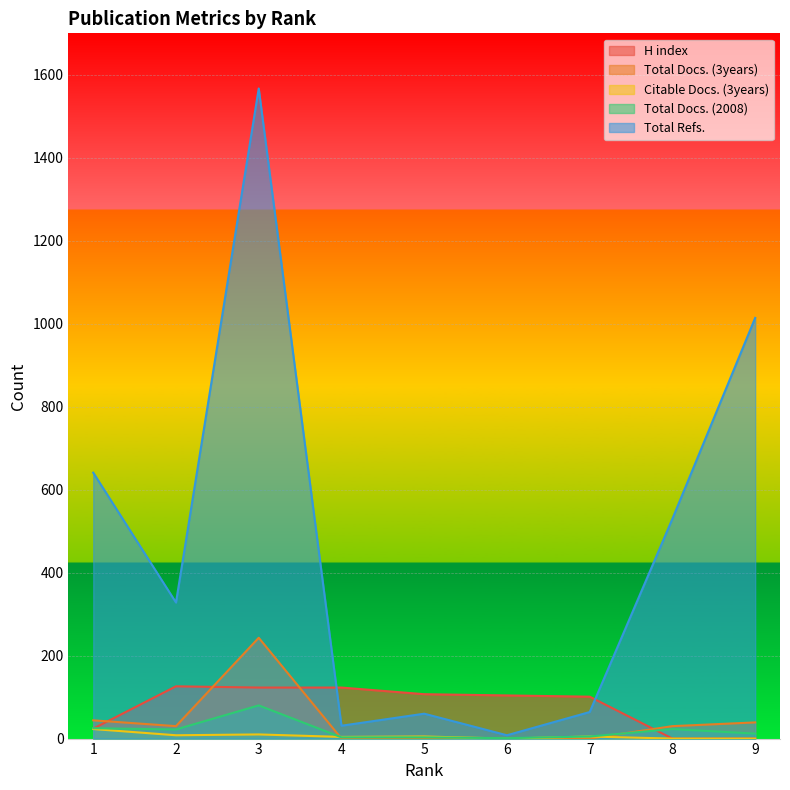

What is the difference between the H index values at 5 and 1?

83